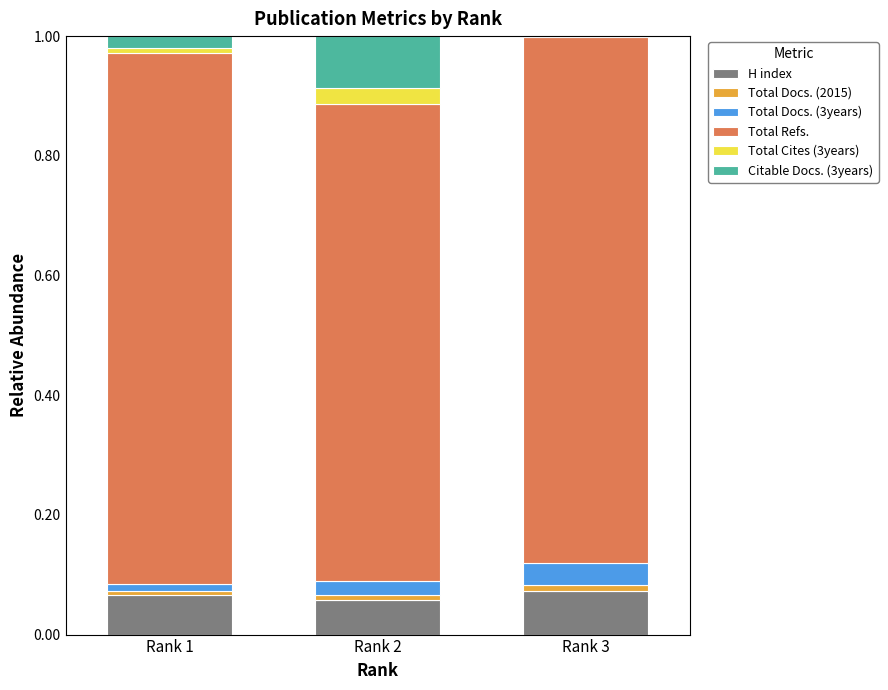

At which category is the sum across all series the highest?

Rank 1